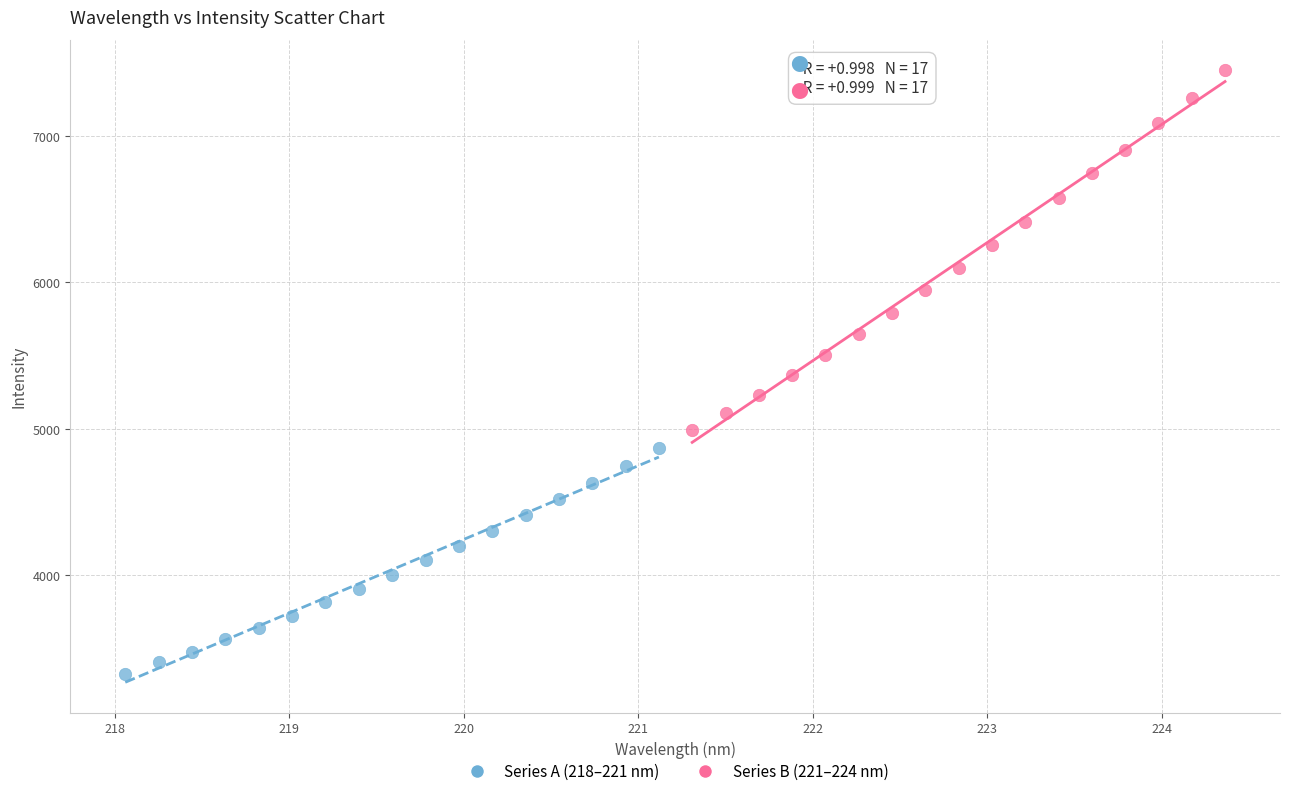

Which series has the largest Y range (max minus min)?

Series B (221–224 nm)